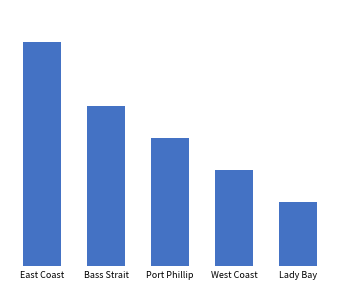

Are the bars horizontal?

No